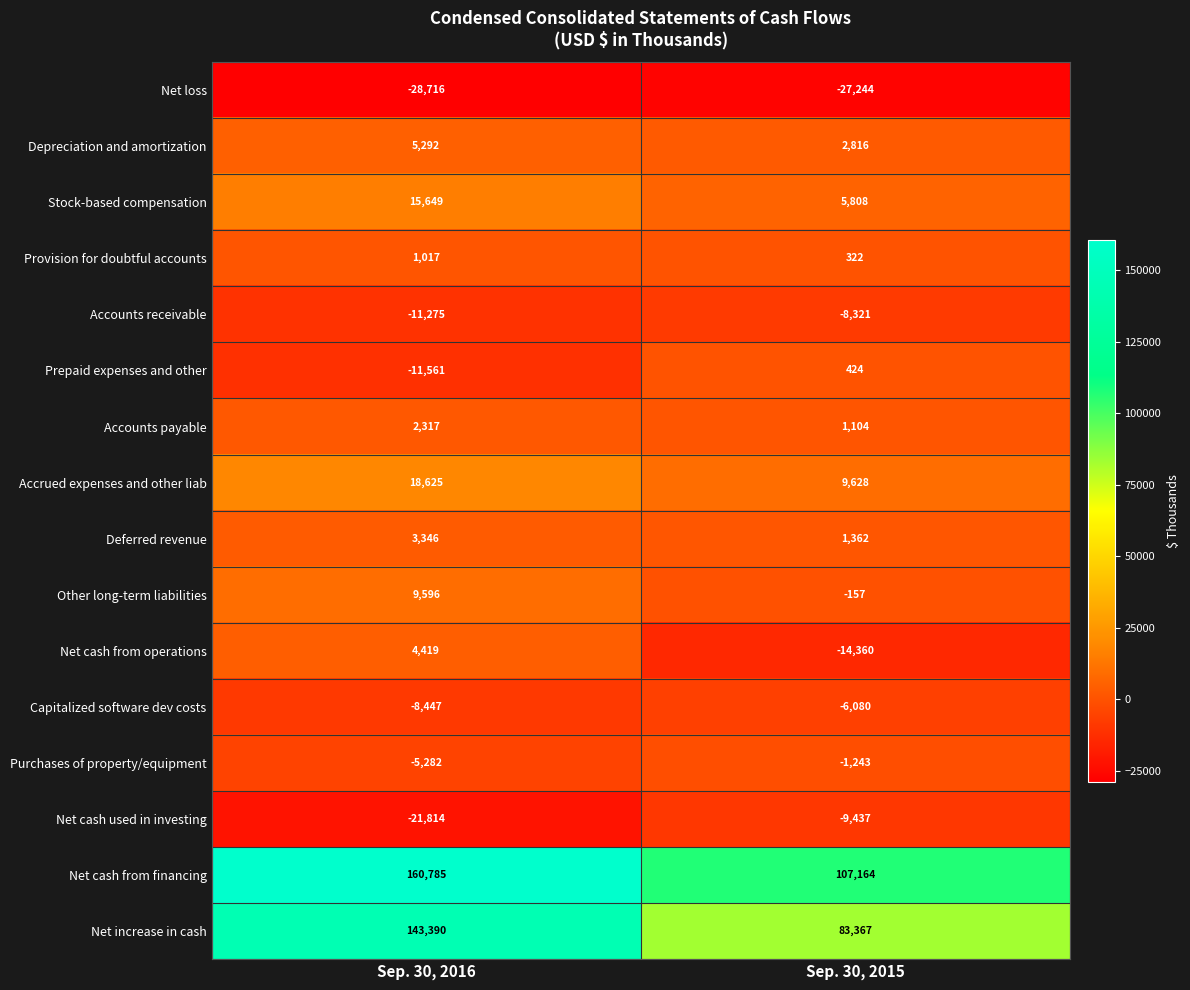

The value of Stock-based compensation at Sep. 30, 2015 is 9792. True or false?

False